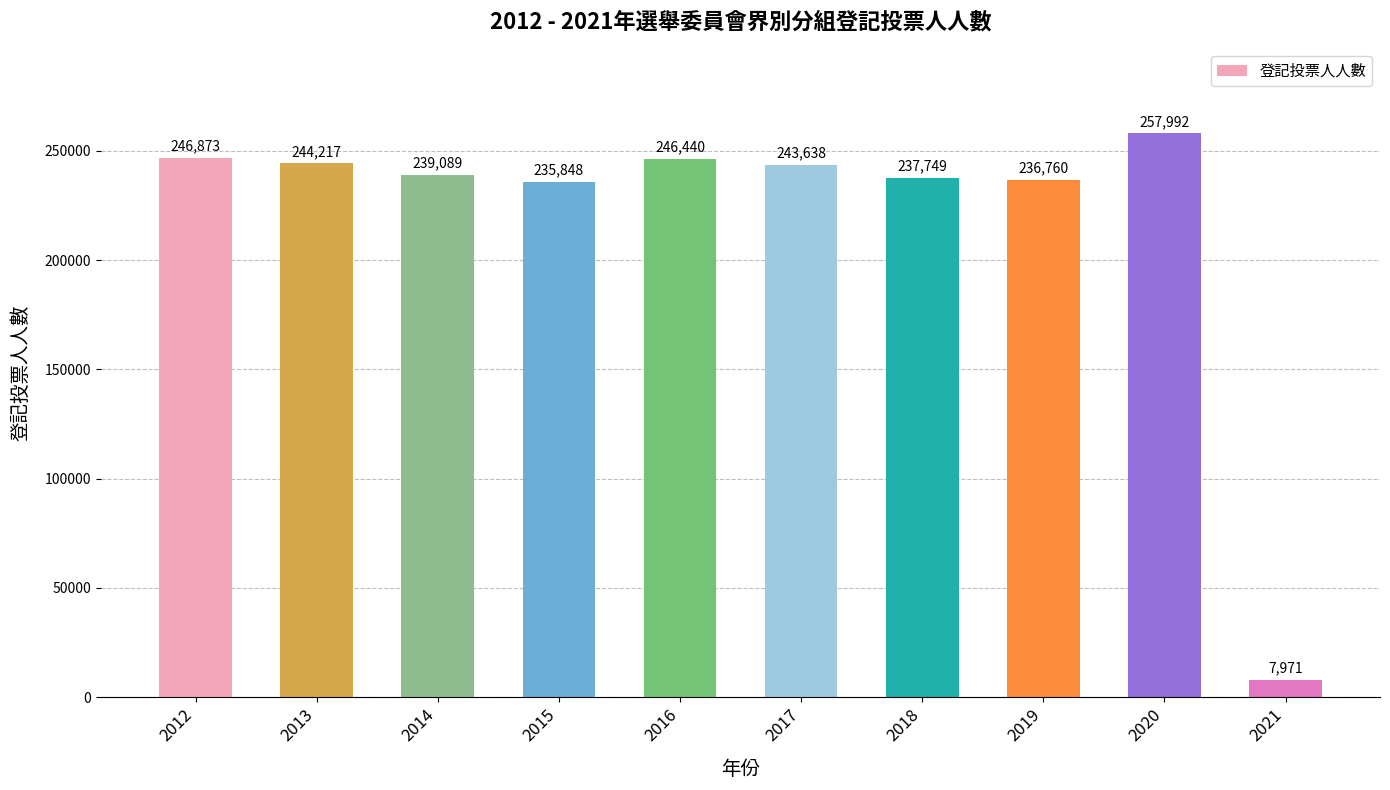

List the labels in order of value, smallest first.

2021, 2015, 2019, 2018, 2014, 2017, 2013, 2016, 2012, 2020